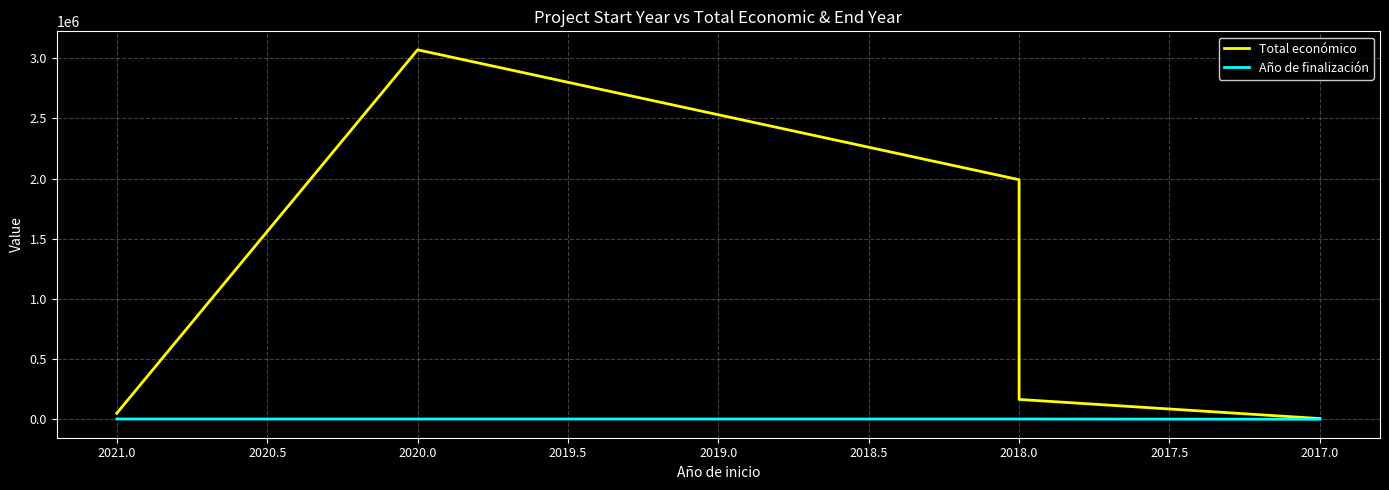

How many data points in Total económico are above 164600?

2